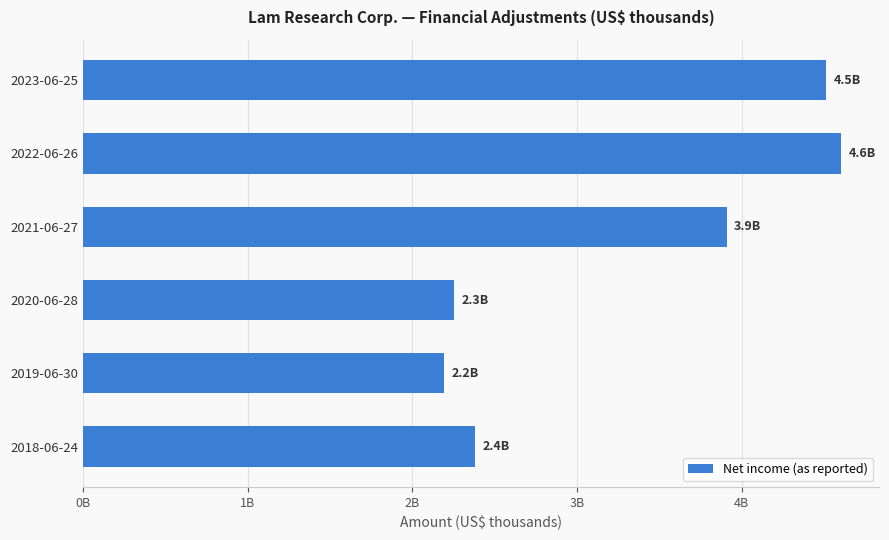

At which category does the chart reach its minimum across all series?

2019-06-30